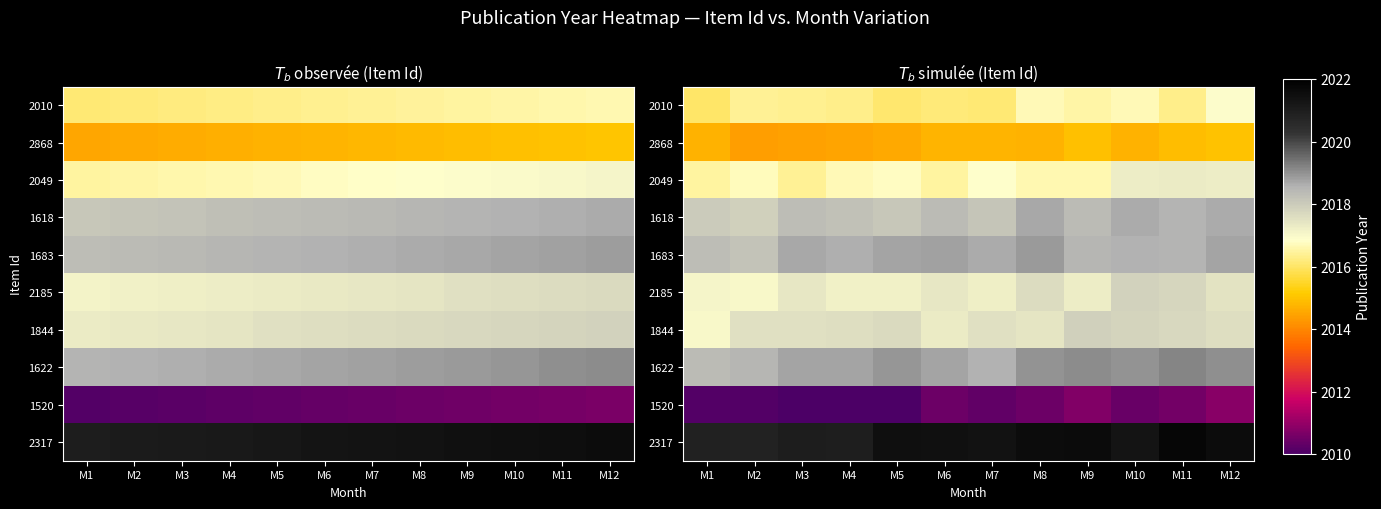

Which has a higher value, M7 or M1?

M7